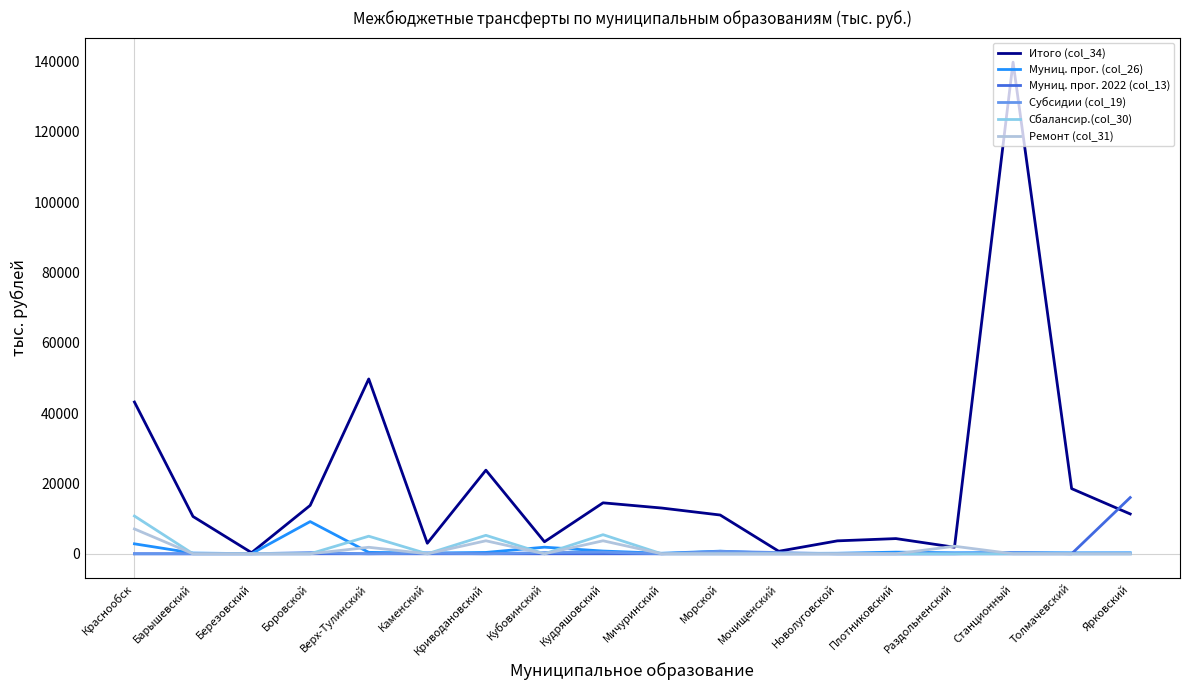

What is the average value of the Муниц. прог. (col_26) series?

1038.8